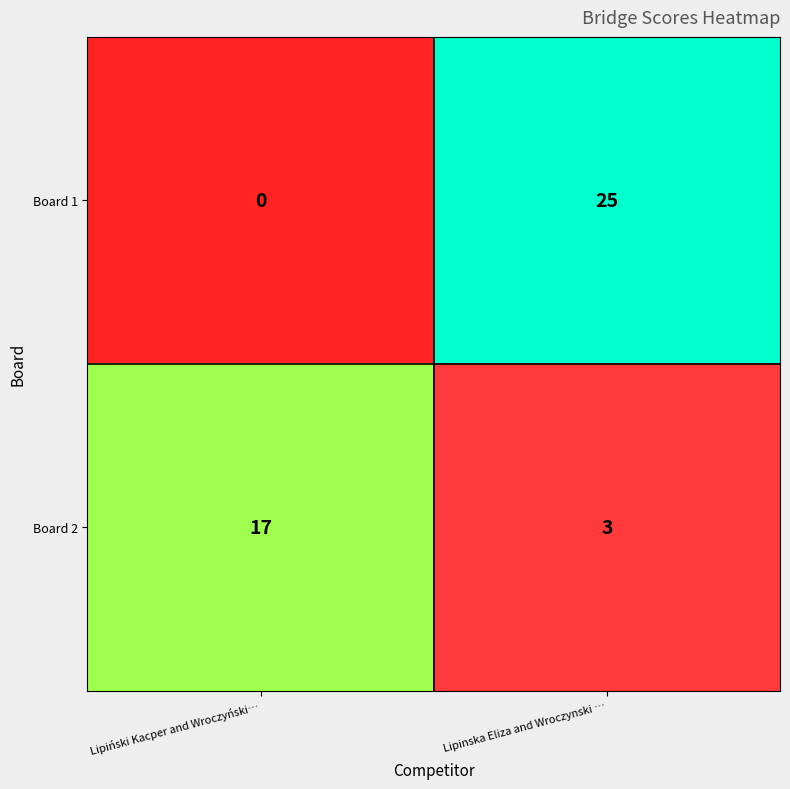

What is the spread (max minus min) of values at Lipinska Eliza and Wroczynski …?

22